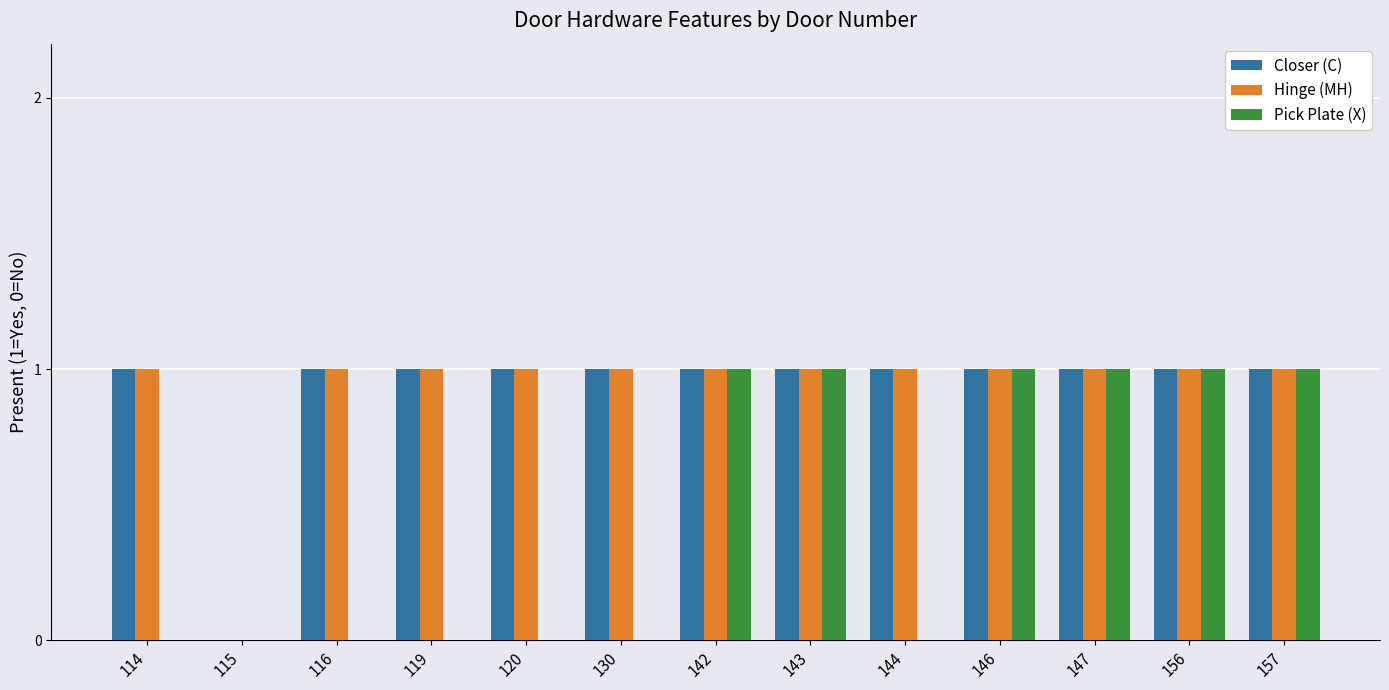

Count the Pick Plate (X) values in the range 0 to 1.

13